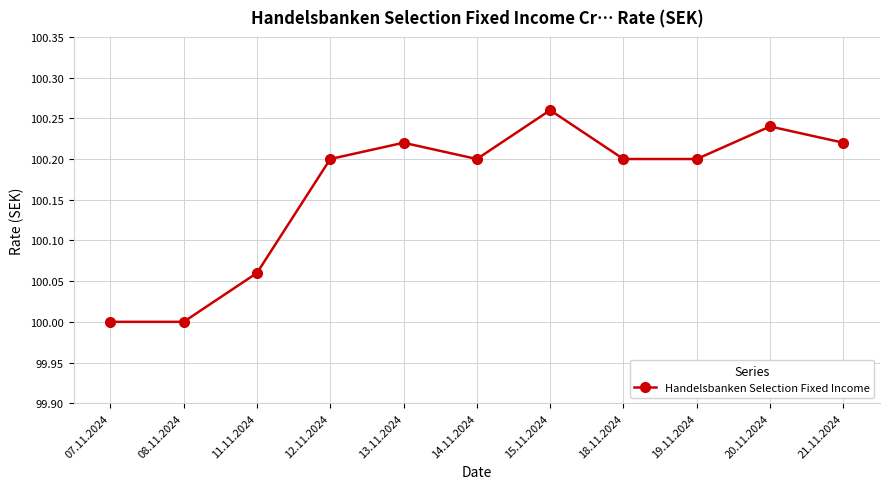

What is the minimum value shown in the chart?

100.0